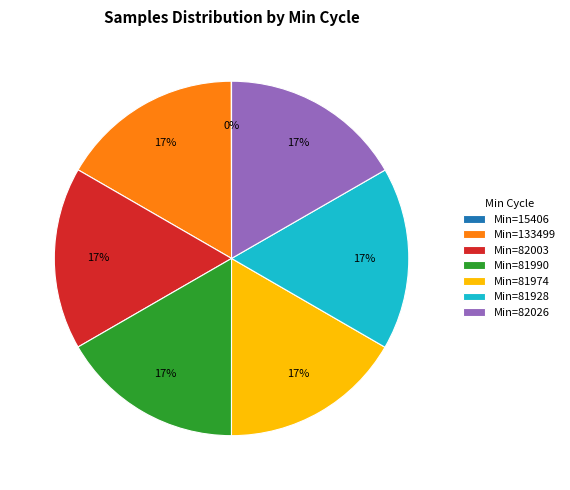

To the nearest percent, what is the average slice percentage?

14%